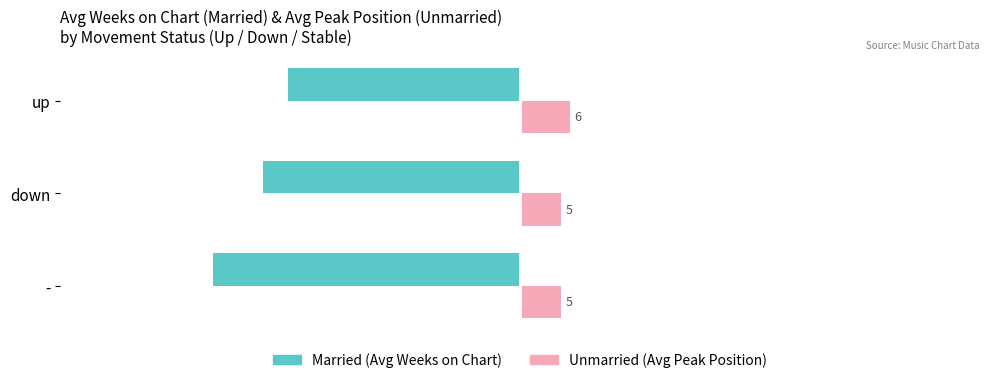

Which category has the highest value across all series?

up